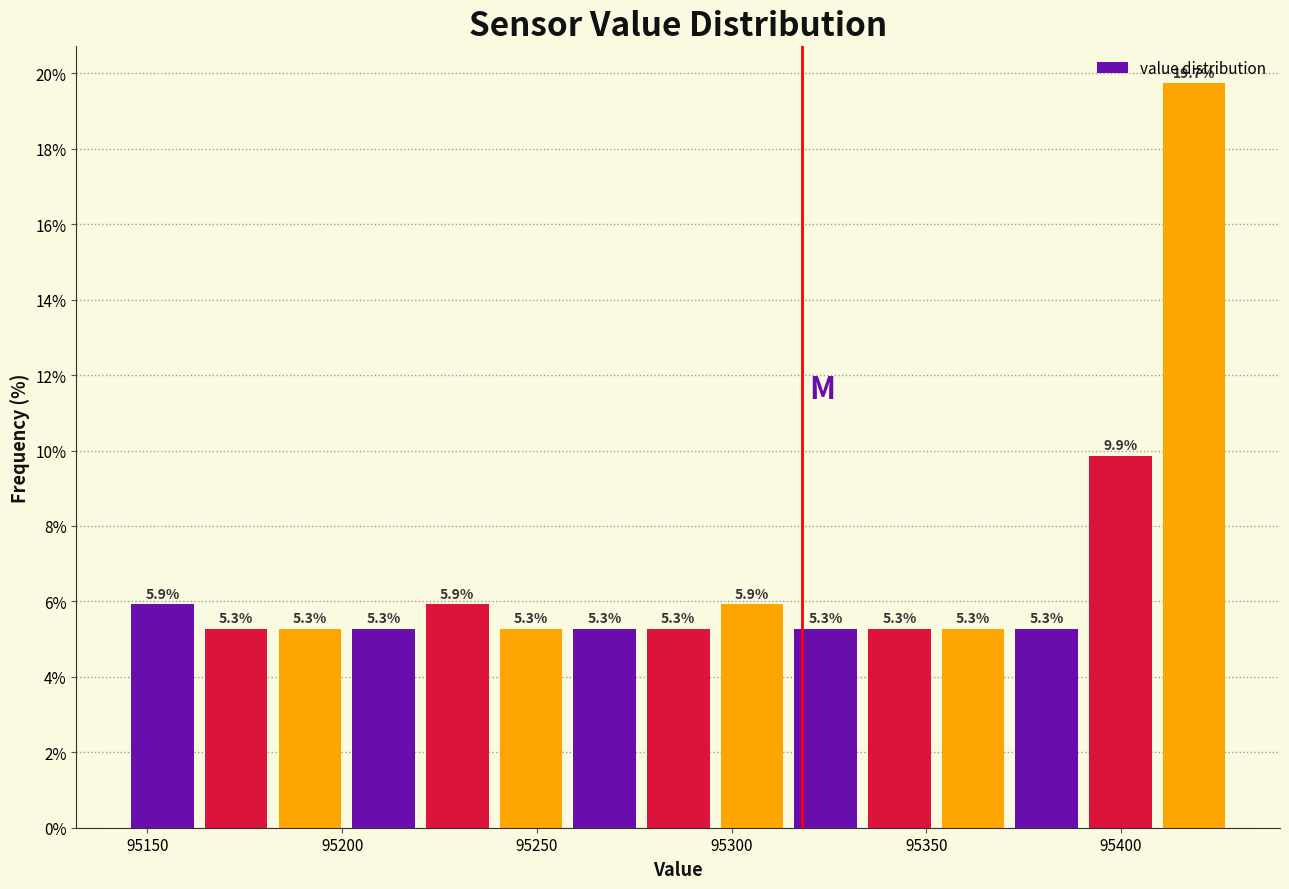

Around what value on the x-axis is the tallest bar? Give the approximate position of its centre, as read against the axis.

95420